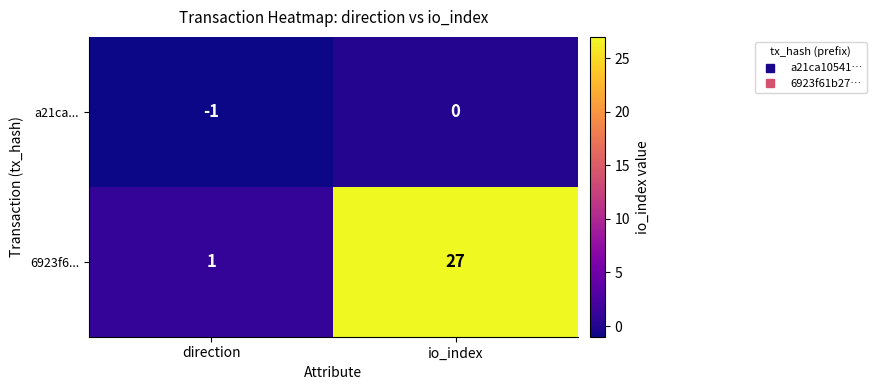

At direction, list the series in order from largest to smallest.

6923f6..., a21ca...